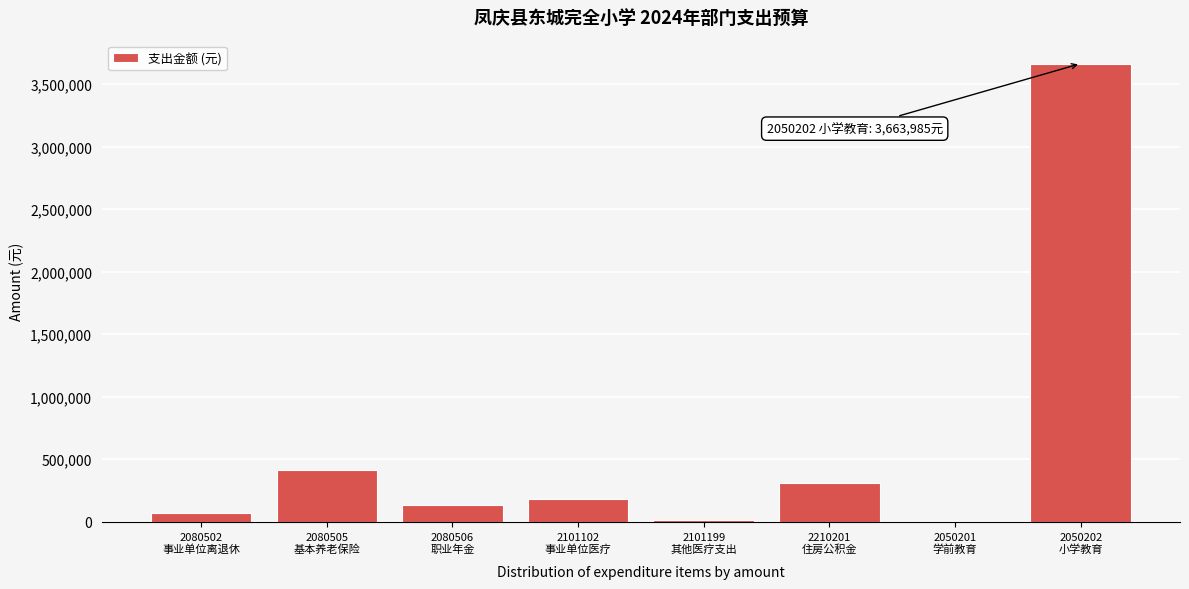

What is the sum of all values?

4792511.6